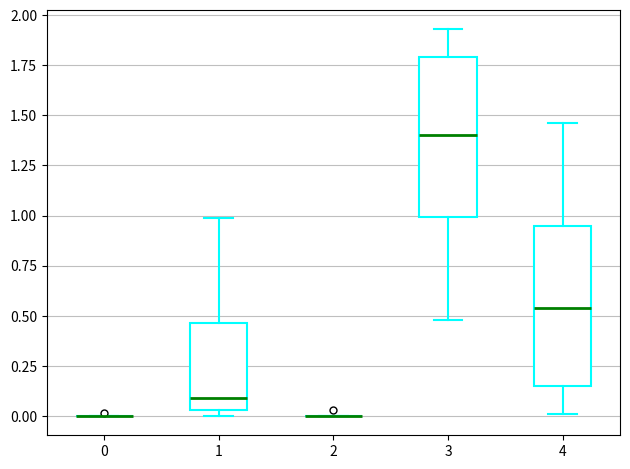

Where does the lower whisker of the box at x = 4 end on the y-axis? The values are not printed on the chart, so give them approximately, as read against the axis.

0.00